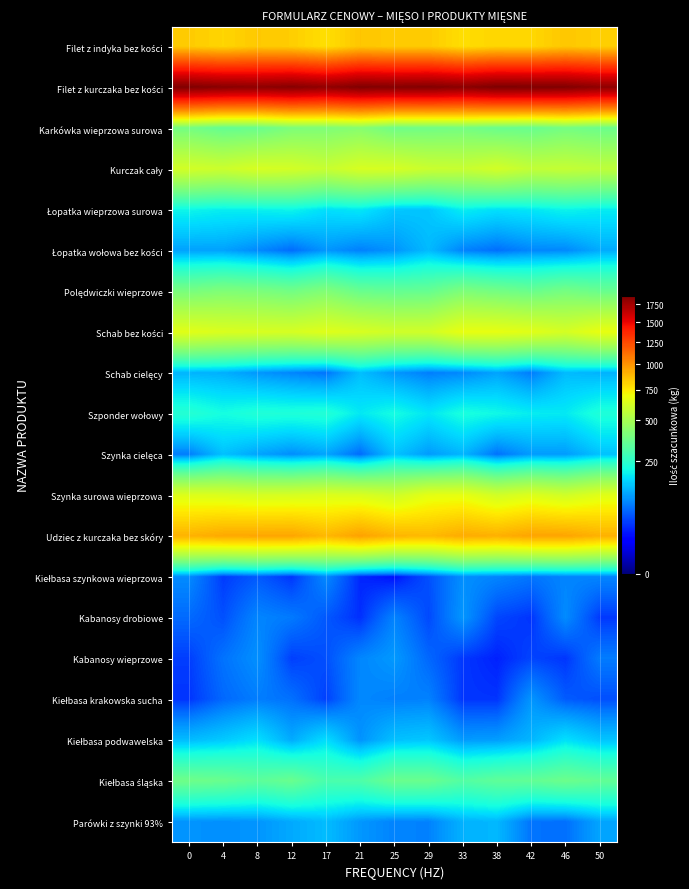

At which category does the chart reach its peak across all series?

38